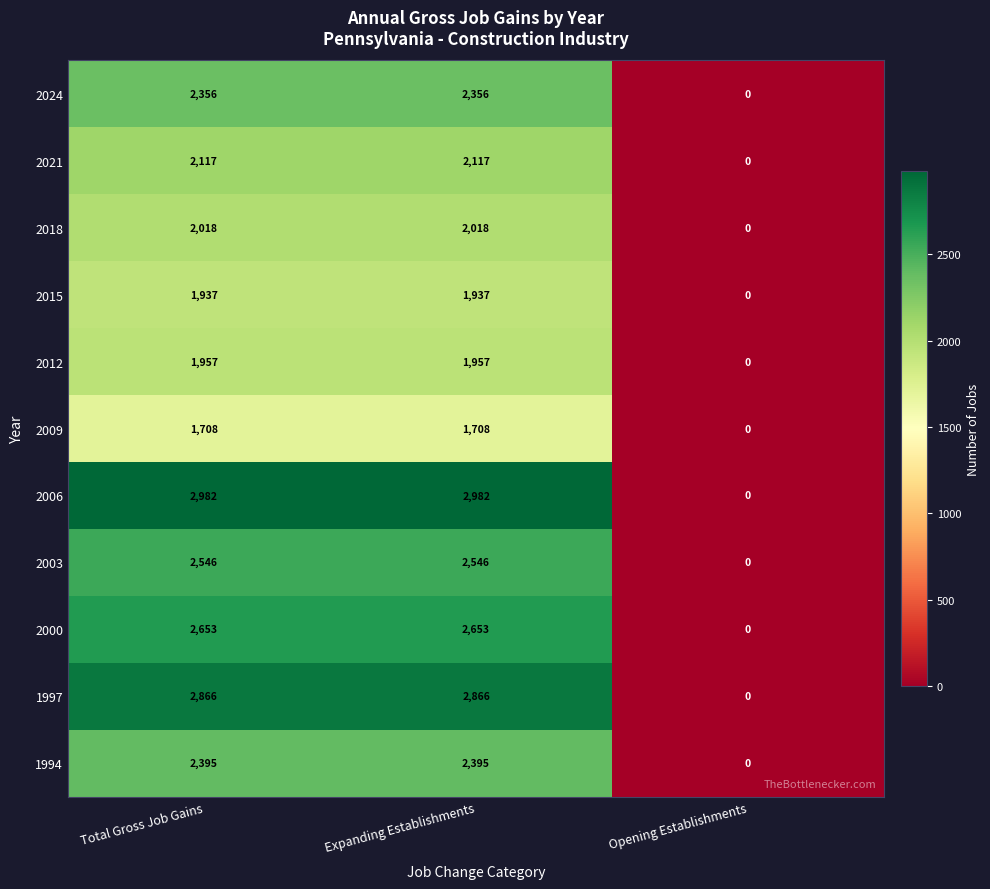

What is the total value across all series at Expanding Establishments?

25535